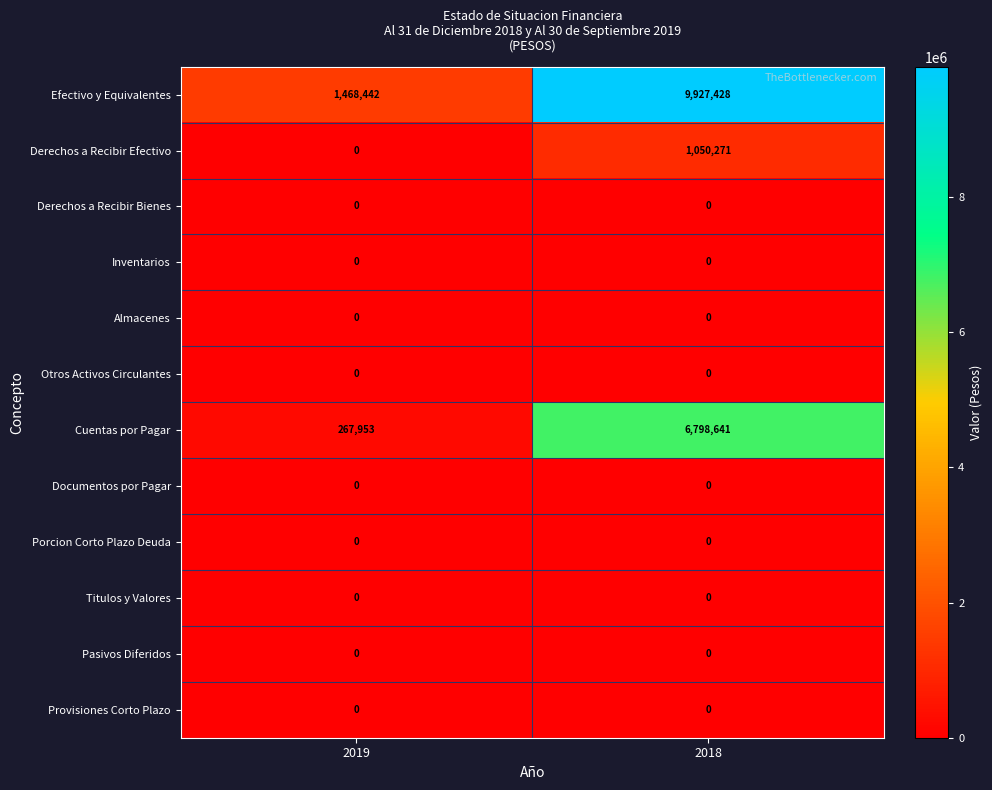

Reading left to right, extract all data points from this chart.

Efectivo y Equivalentes: 2019=1468442	2018=9927428
Derechos a Recibir Efectivo: 2019=0	2018=1050271
Derechos a Recibir Bienes: 2019=0	2018=0
Inventarios: 2019=0	2018=0
Almacenes: 2019=0	2018=0
Otros Activos Circulantes: 2019=0	2018=0
Cuentas por Pagar: 2019=267953	2018=6798641
Documentos por Pagar: 2019=0	2018=0
Porcion Corto Plazo Deuda: 2019=0	2018=0
Titulos y Valores: 2019=0	2018=0
Pasivos Diferidos: 2019=0	2018=0
Provisiones Corto Plazo: 2019=0	2018=0